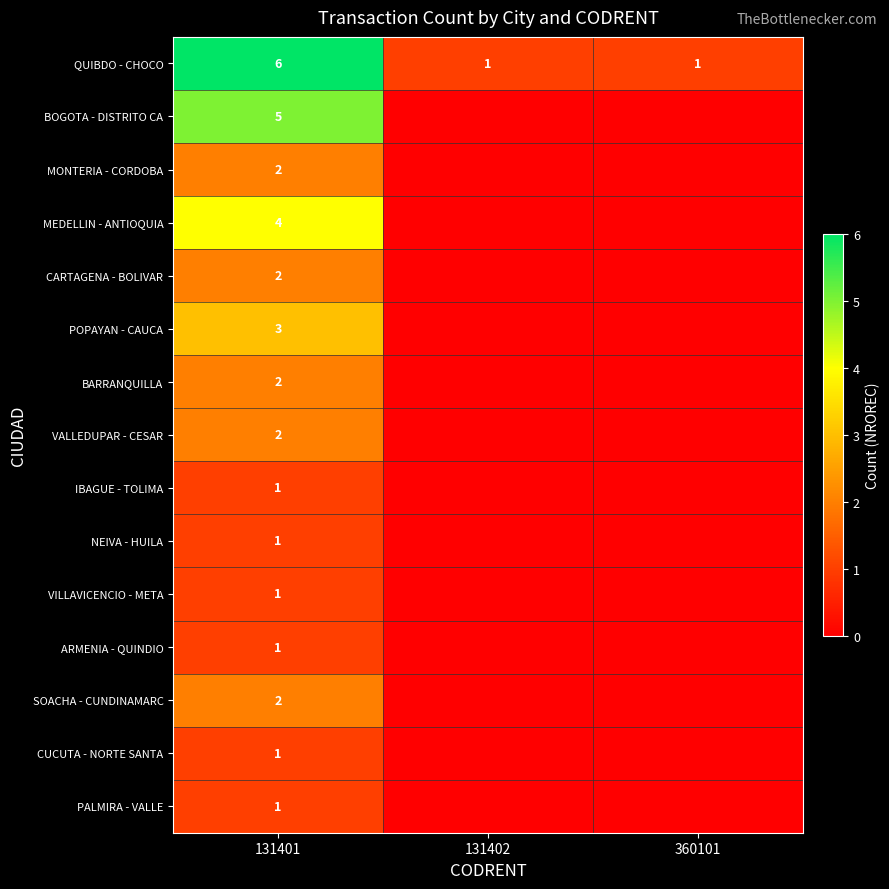

What is the difference between the highest and lowest values at 131402?

1